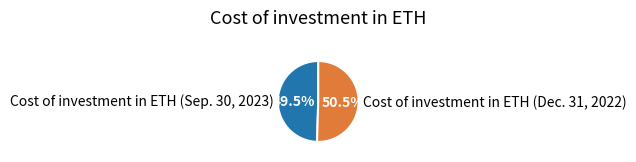

The Cost of investment in ETH (Dec. 31, 2022) slice represents 59% of the pie. True or false?

False